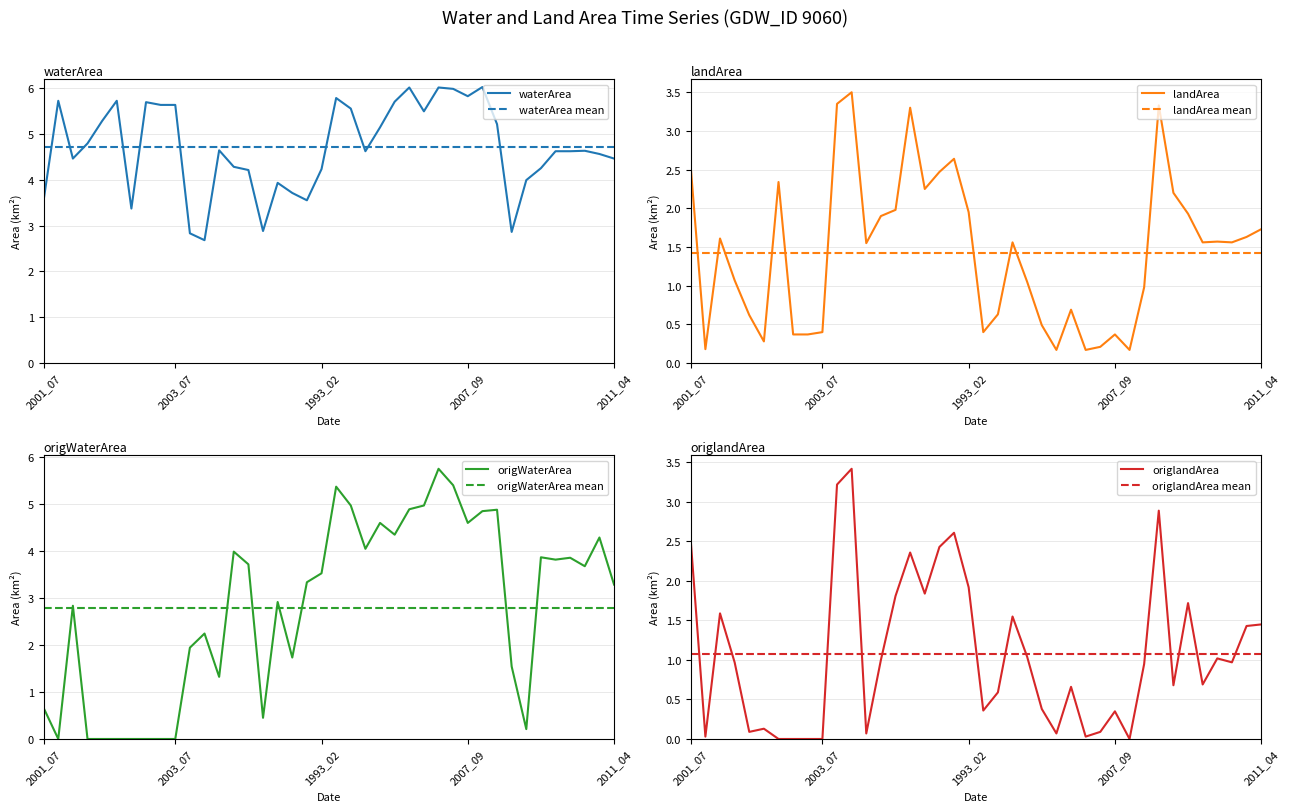

In origWaterArea, how many points are higher than both neighbors (excluding endpoints)?

11